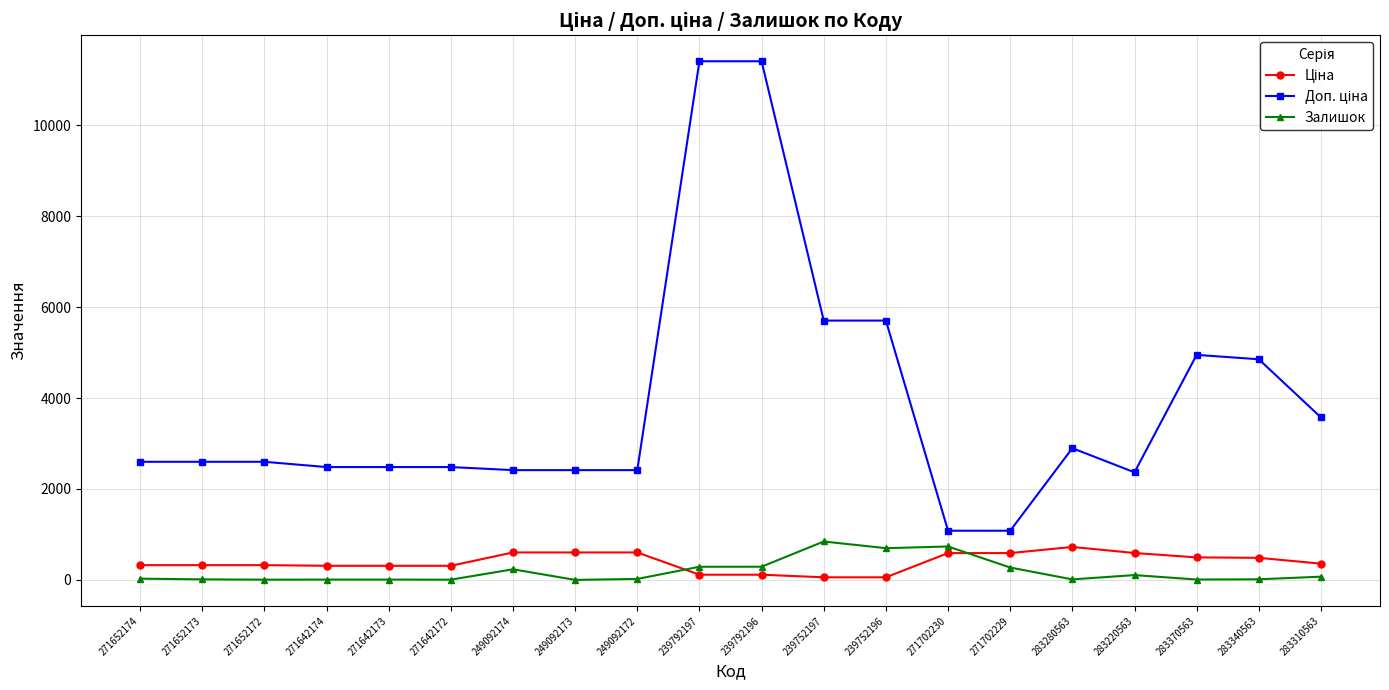

At how many categories does at least one series exceed 4608?

6